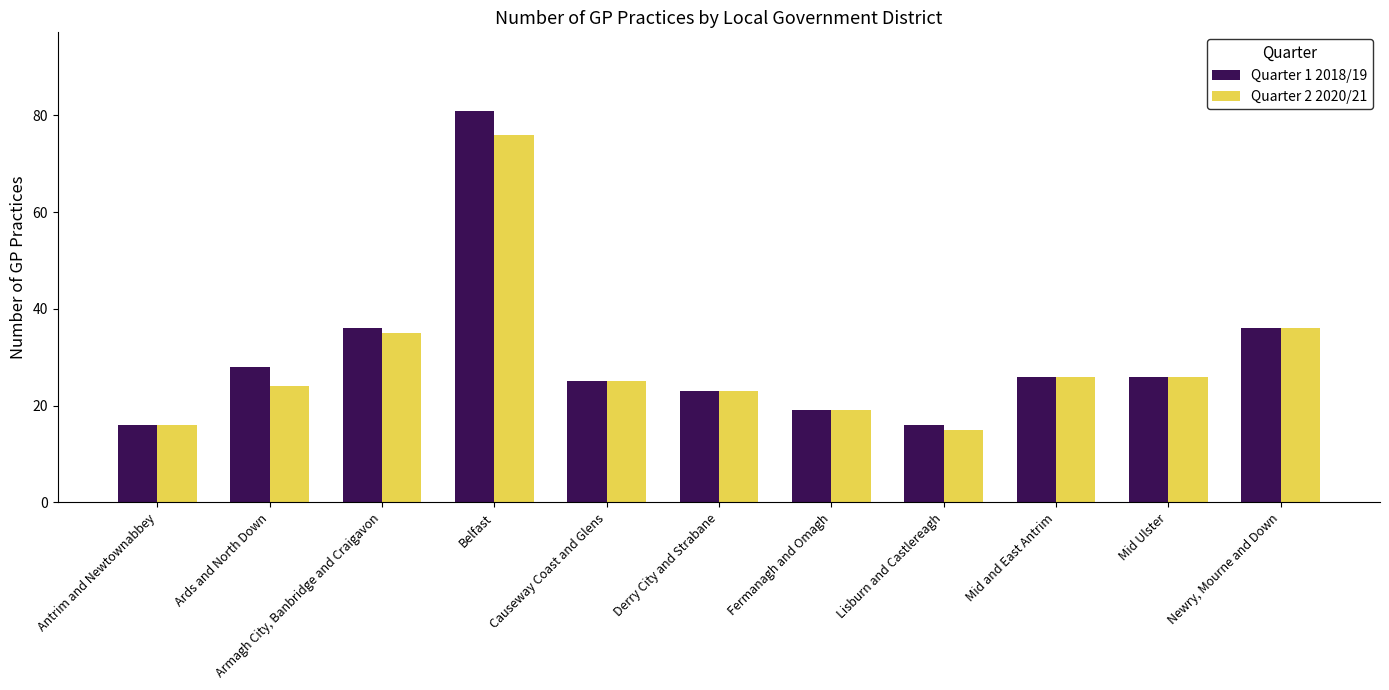

Which series has the widest spread of values?

Quarter 1 2018/19